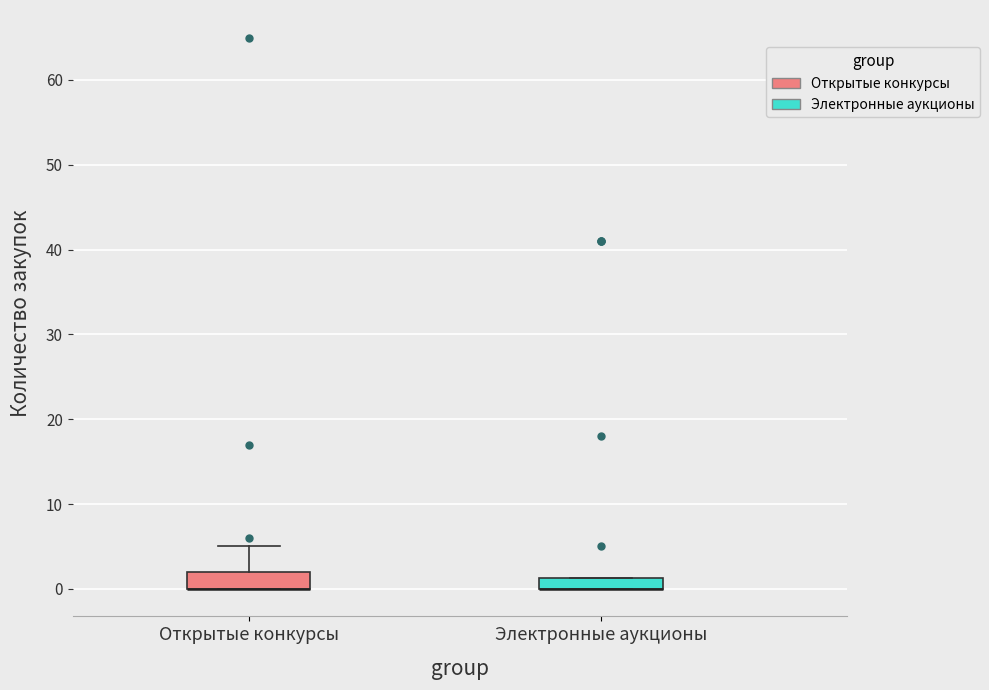

Where is the upper edge of the box for Открытые конкурсы on the y-axis? The values are not printed on the chart, so give them approximately, as read against the axis.

2